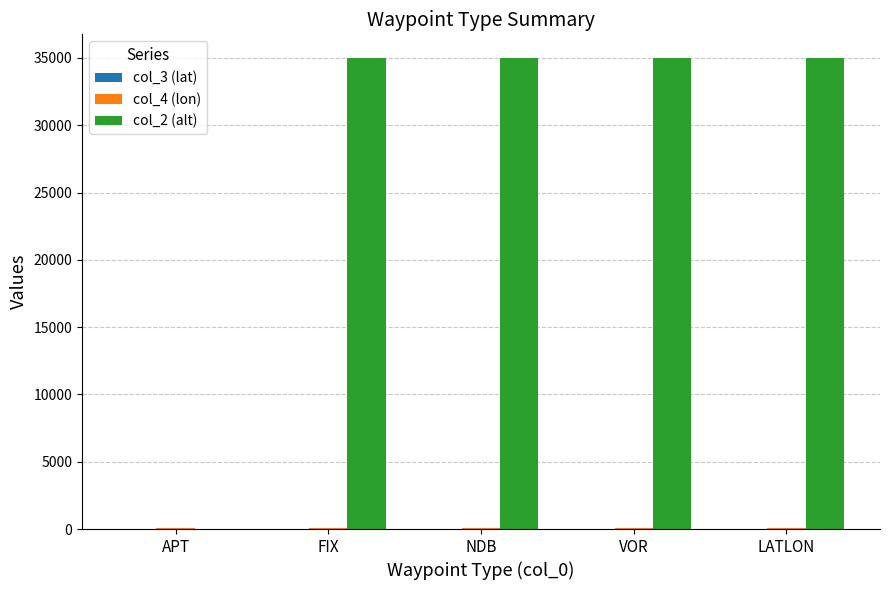

What is the approximate value of col_2 (alt) at LATLON?

35000.0